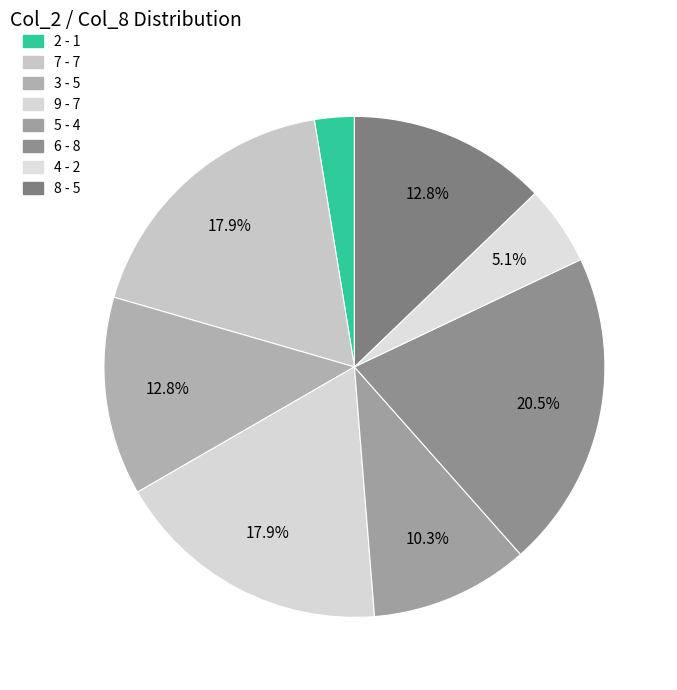

Which slice is the smallest?

2